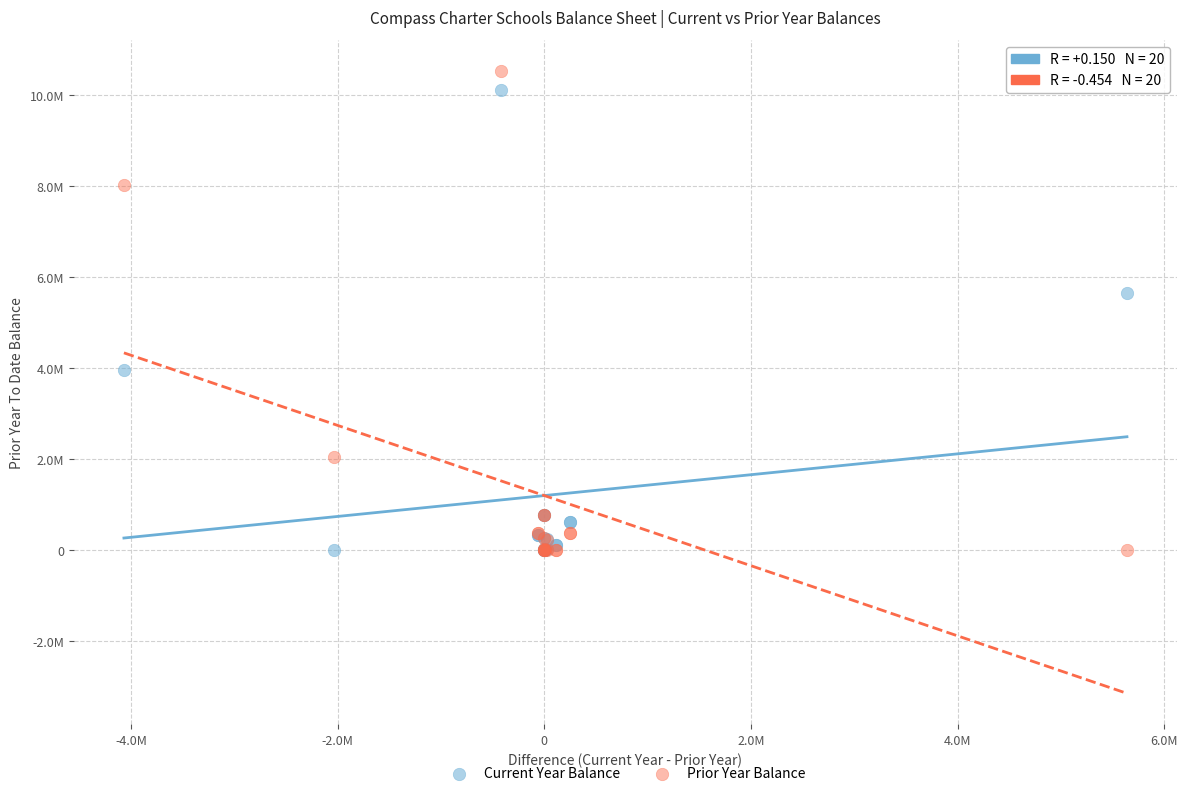

What are all the series names shown in the legend?

Current Year Balance, Prior Year Balance